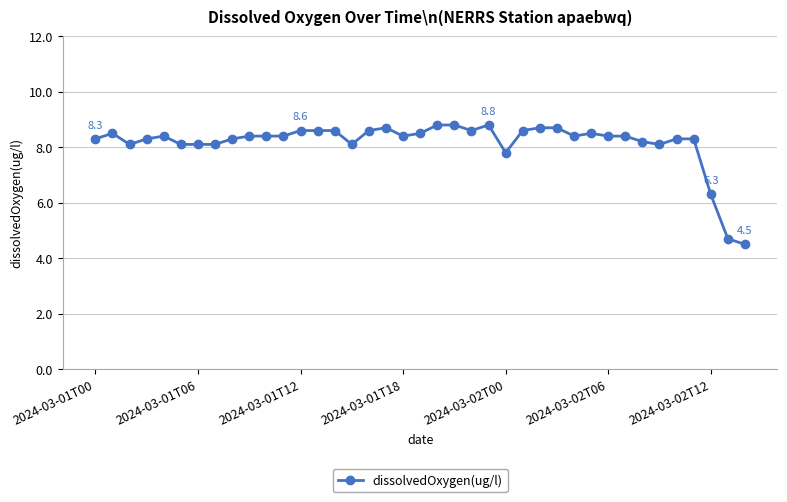

Count the number of categories in the chart.

39